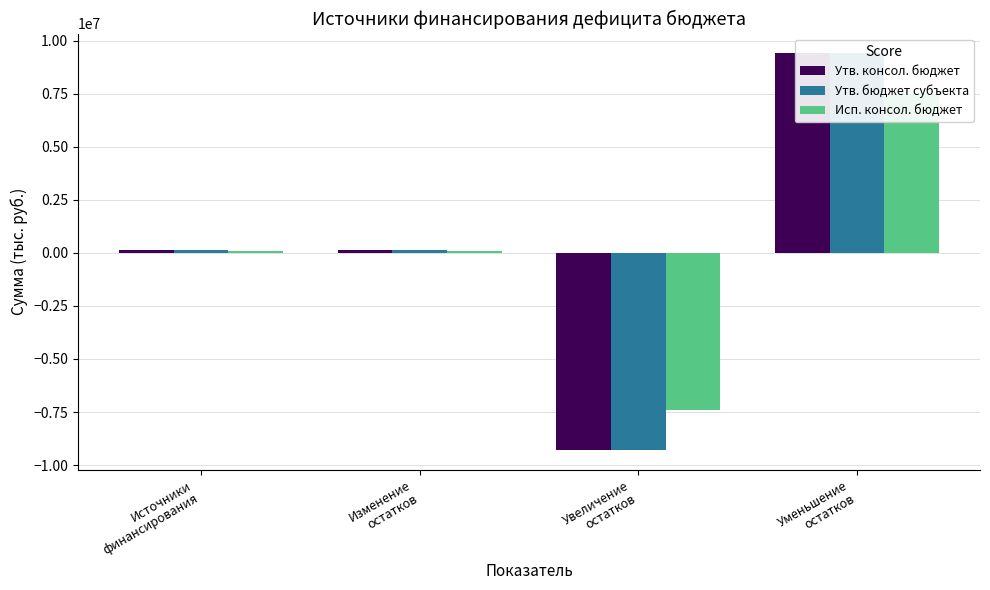

True or false: Утв. бюджет субъекта has a value of 112118.6 at Изменение
остатков.

True